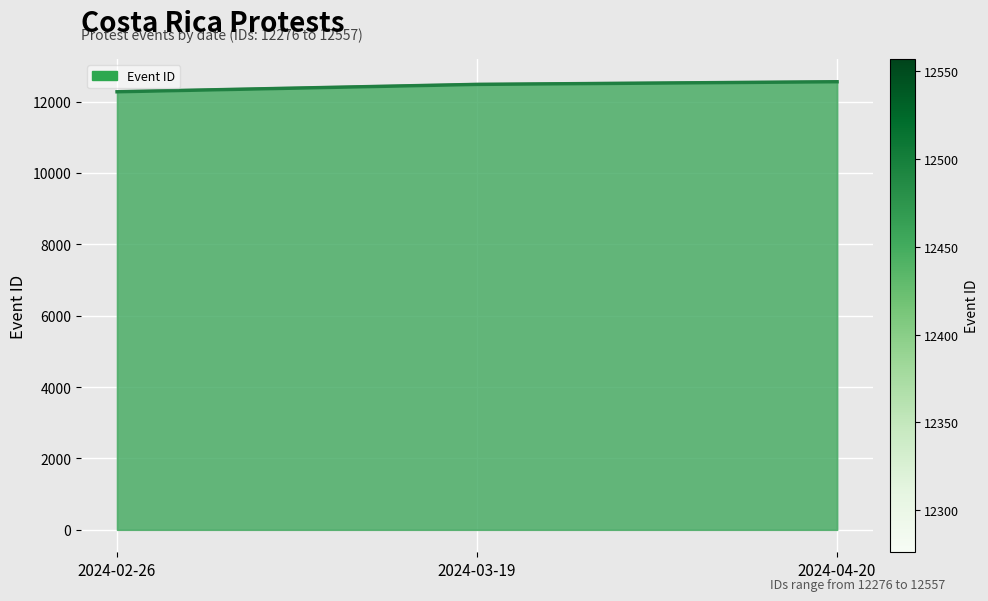

At which label does Event ID +-15 first exceed 12468?

2024-04-20